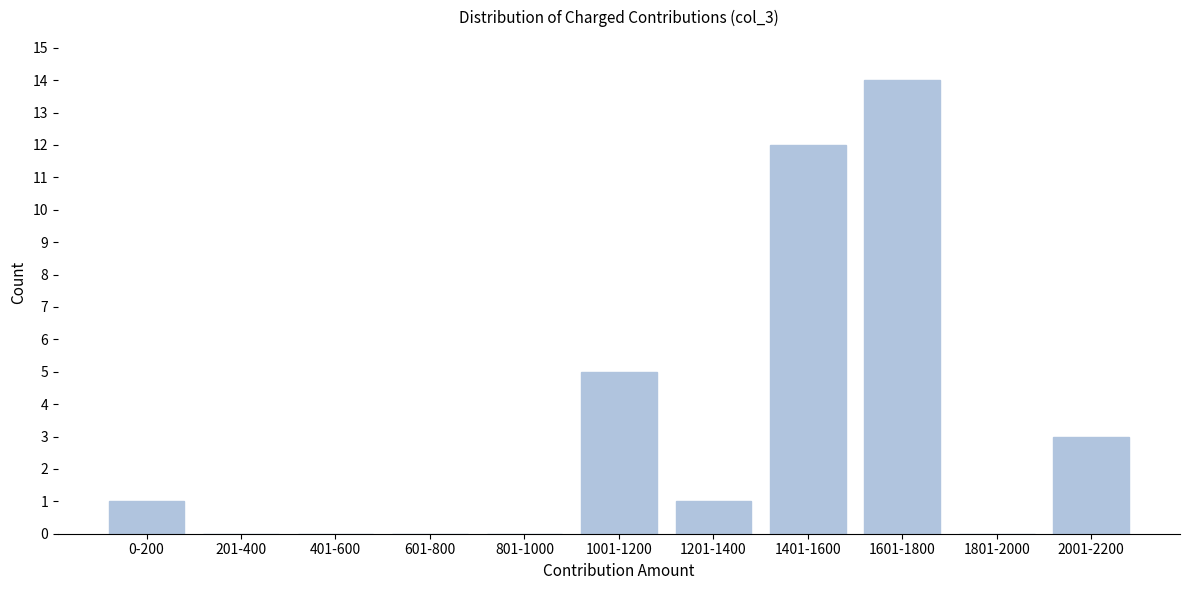

The value at 1601-1800 is 24. True or false?

False